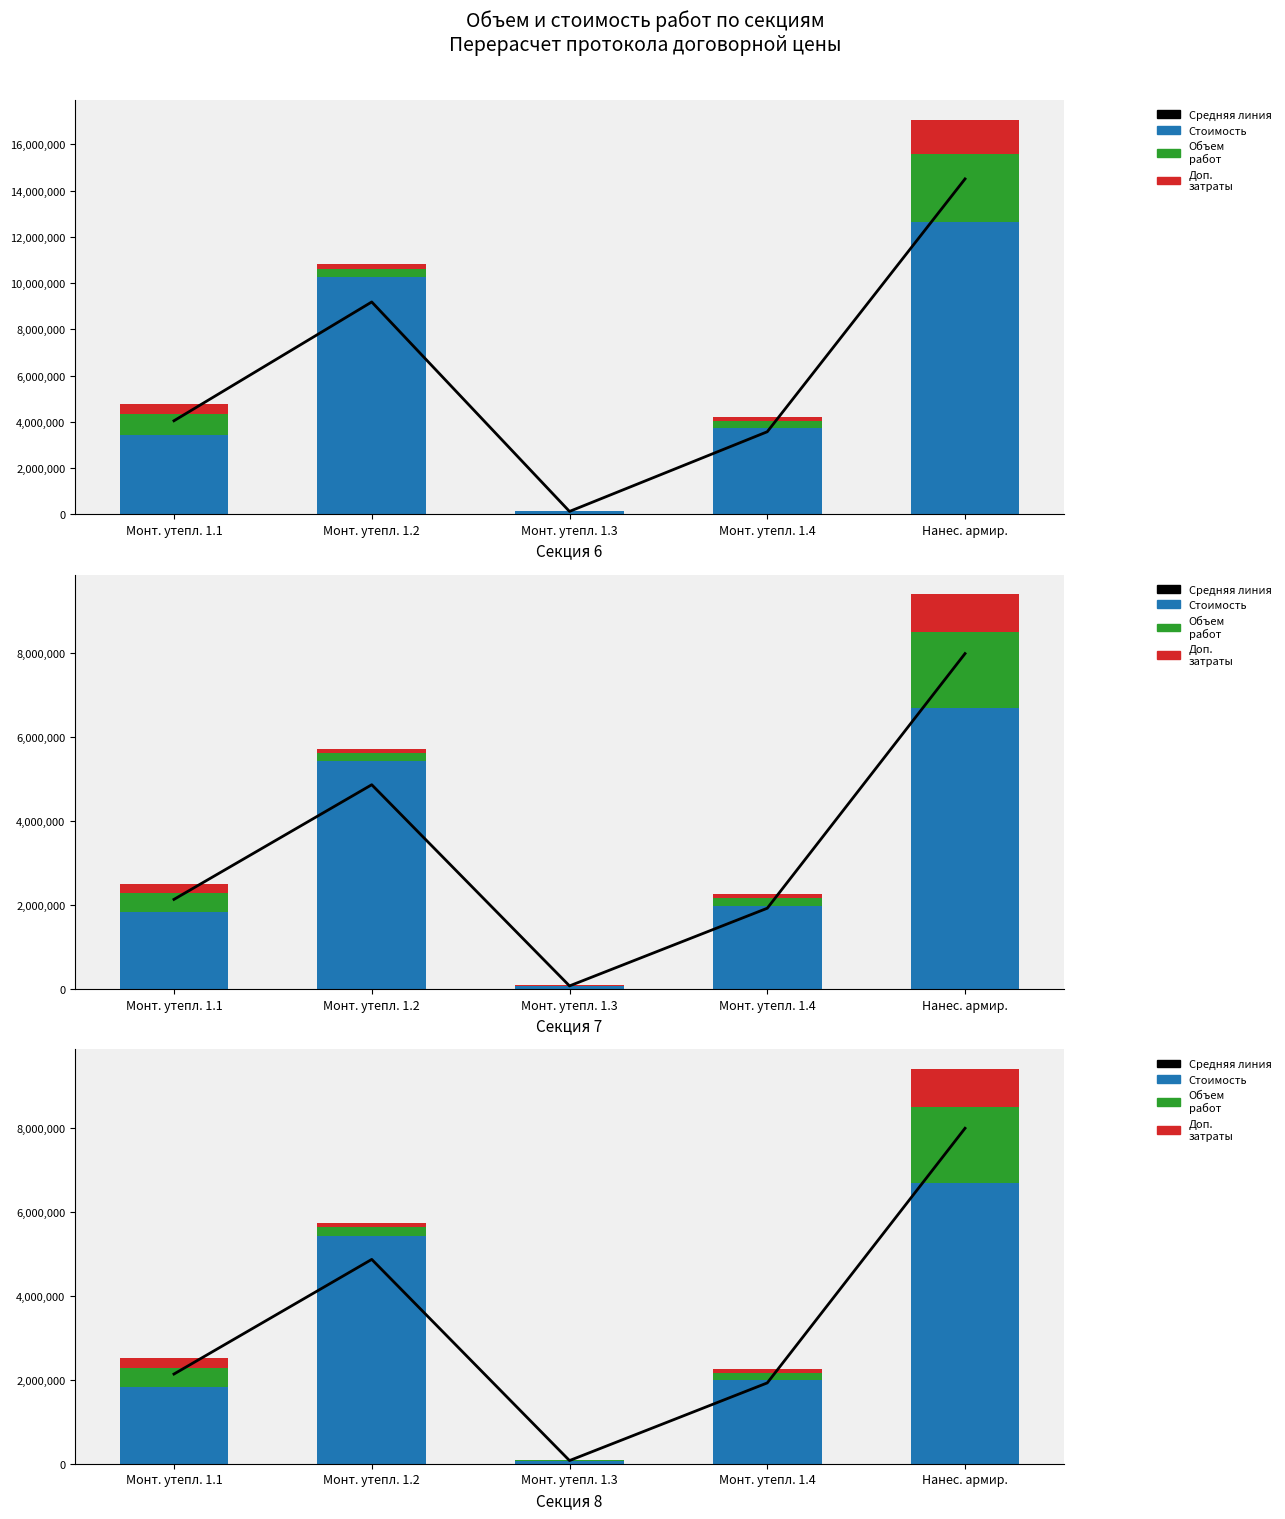

What is the minimum value for Доп. затраты?

4562.0